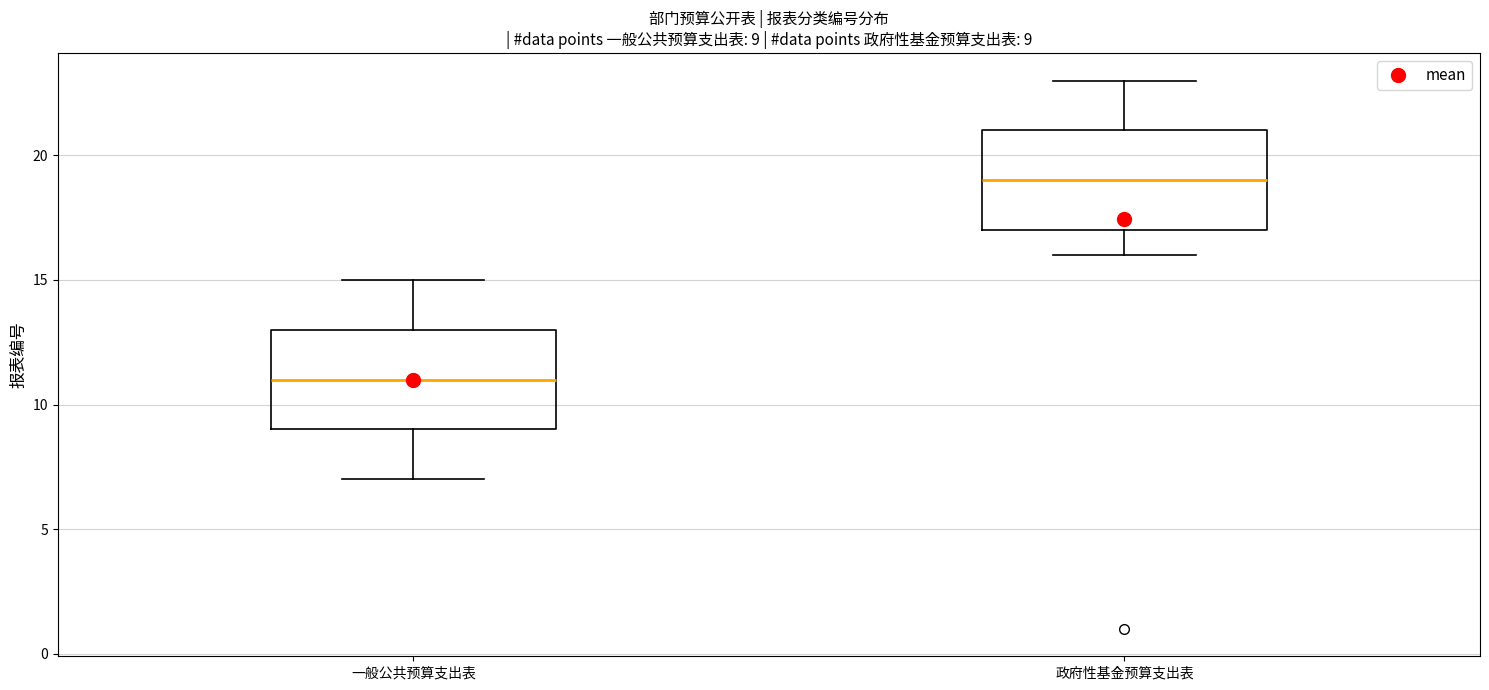

Which box's median line is the highest?

政府性基金预算支出表